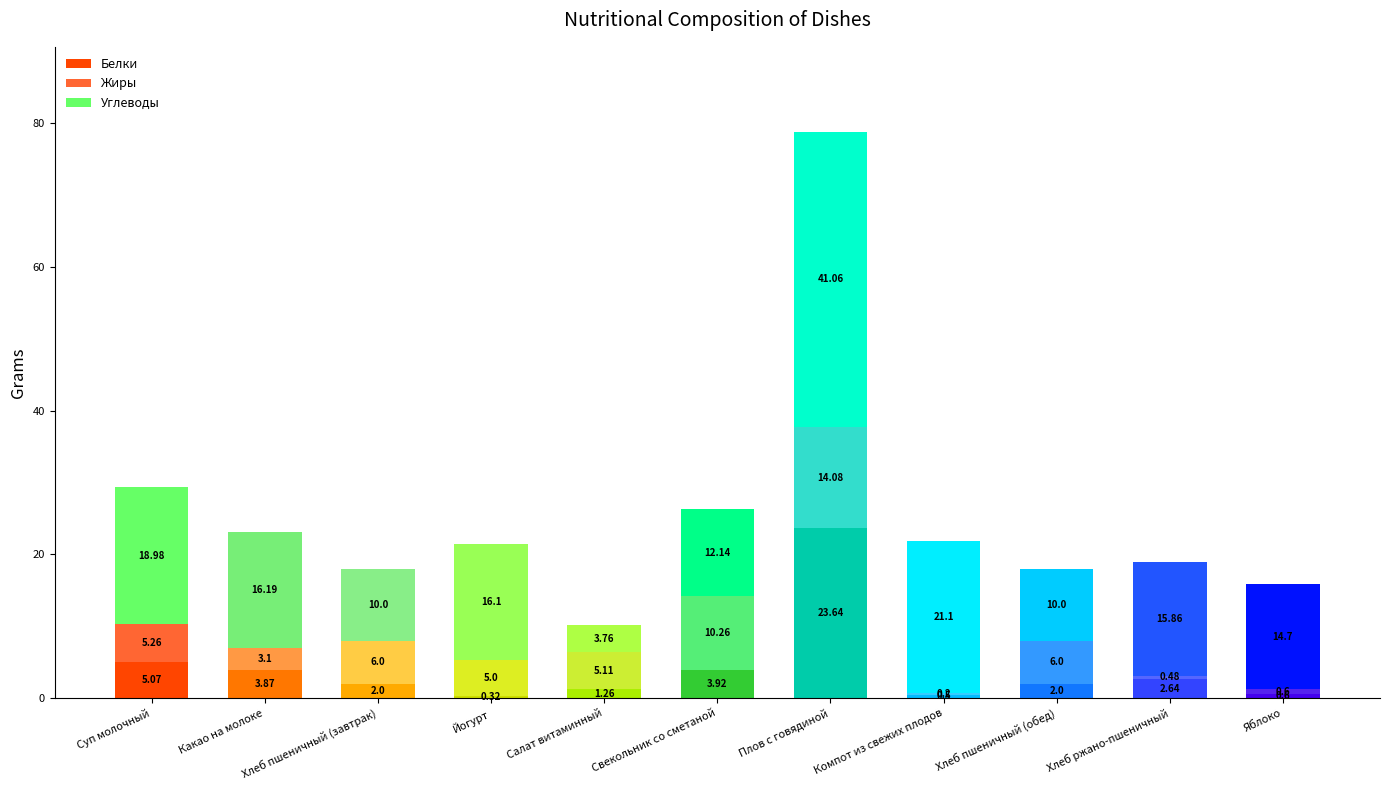

What is the difference between the Белки values at Хлеб пшеничный (обед) and Йогурт?

1.7